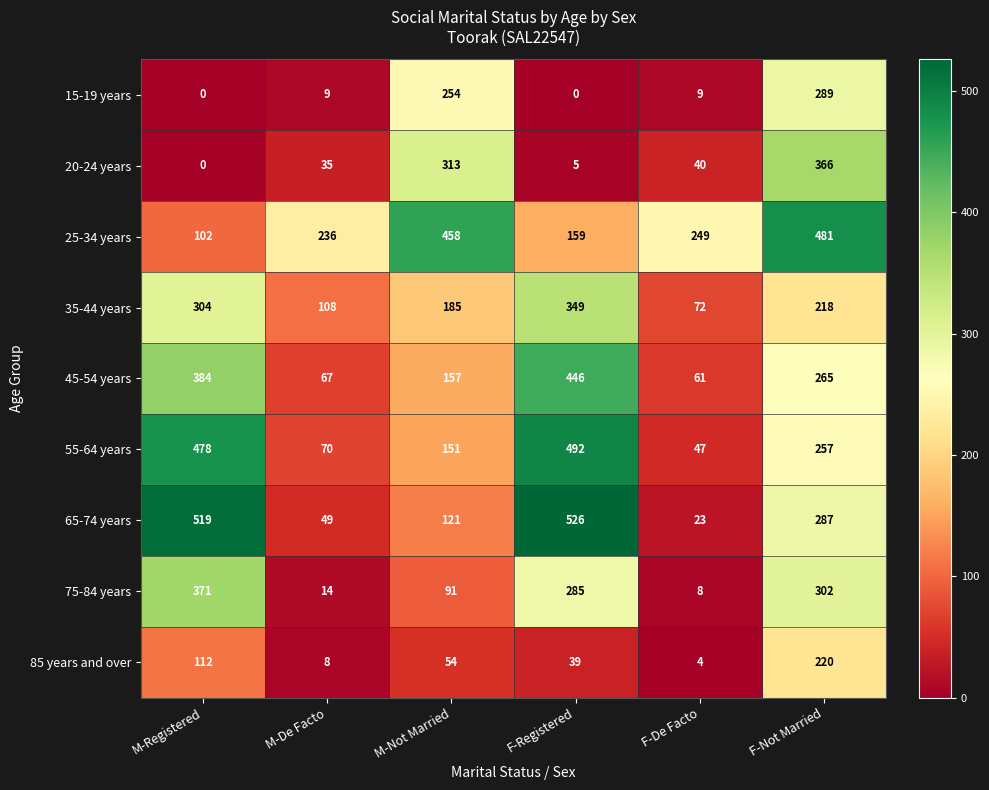

What is the difference between the highest and lowest values at M-Registered?

519